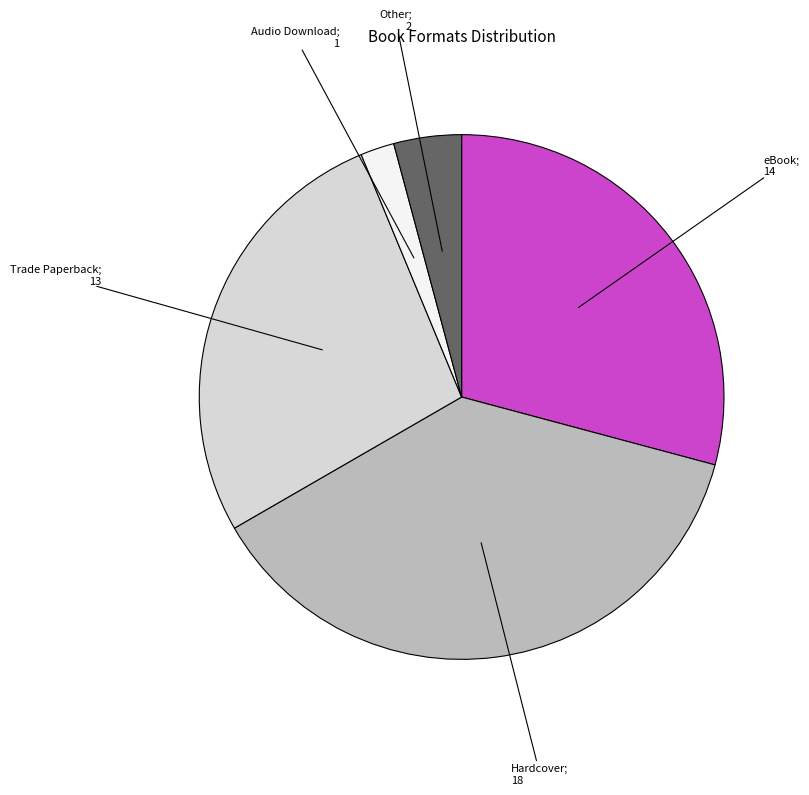

Count the number of slices in the pie.

5